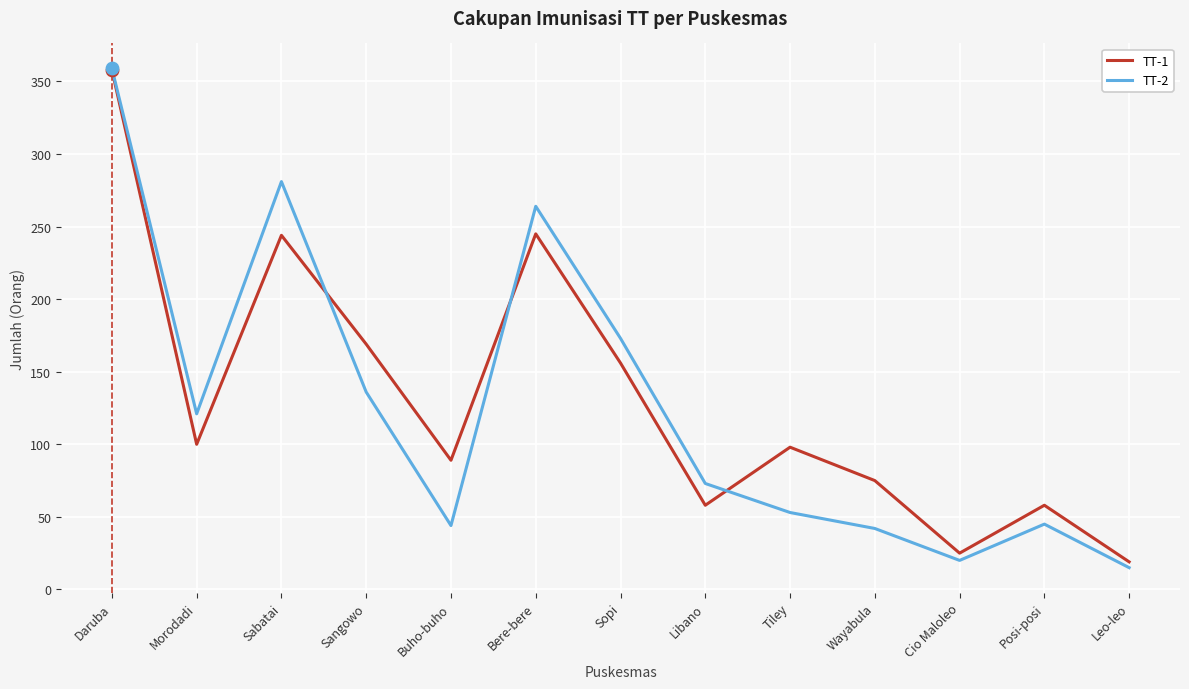

At which category is the sum across all series the highest?

Daruba